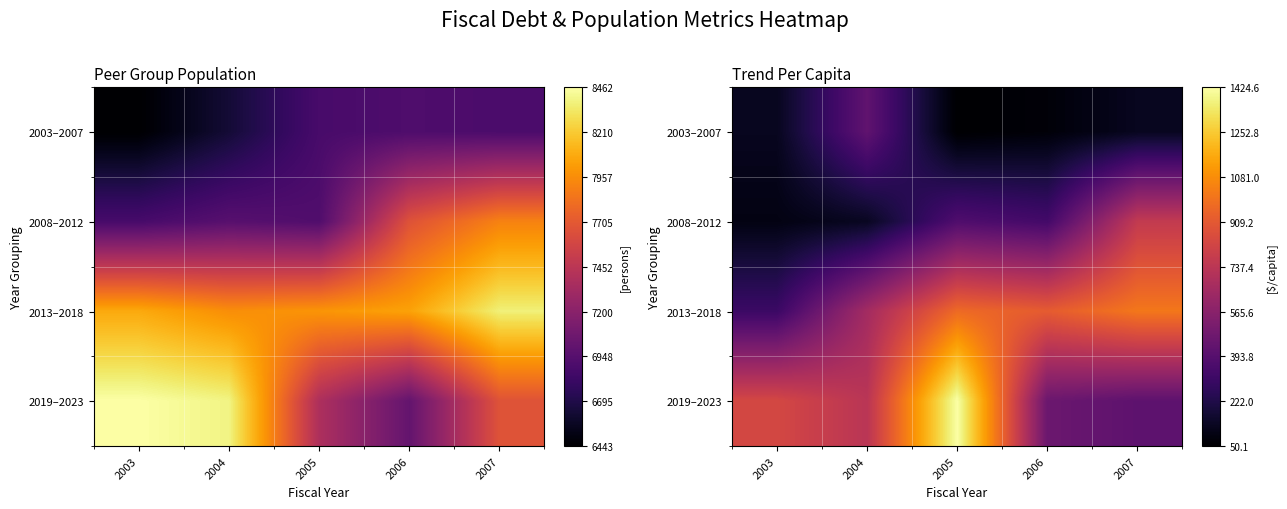

What is the sum of the 2003–2007 values at 2005 and 2004?

477.9